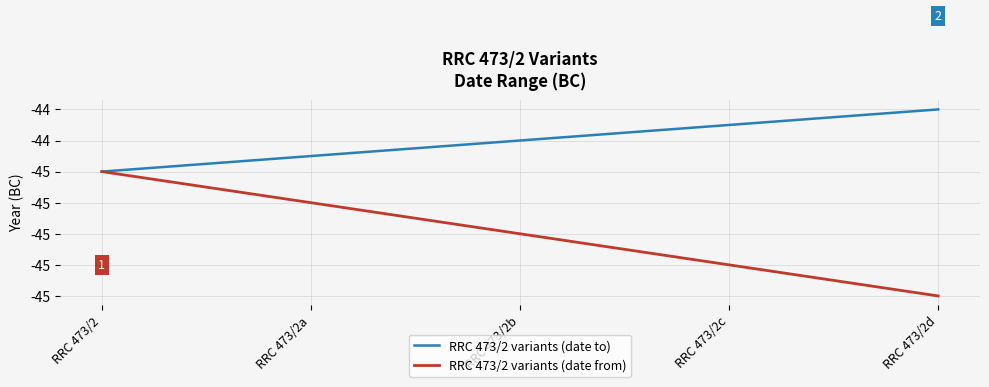

Rank the categories by RRC 473/2 variants (date to) value from lowest to highest.

RRC 473/2, RRC 473/2a, RRC 473/2b, RRC 473/2c, RRC 473/2d